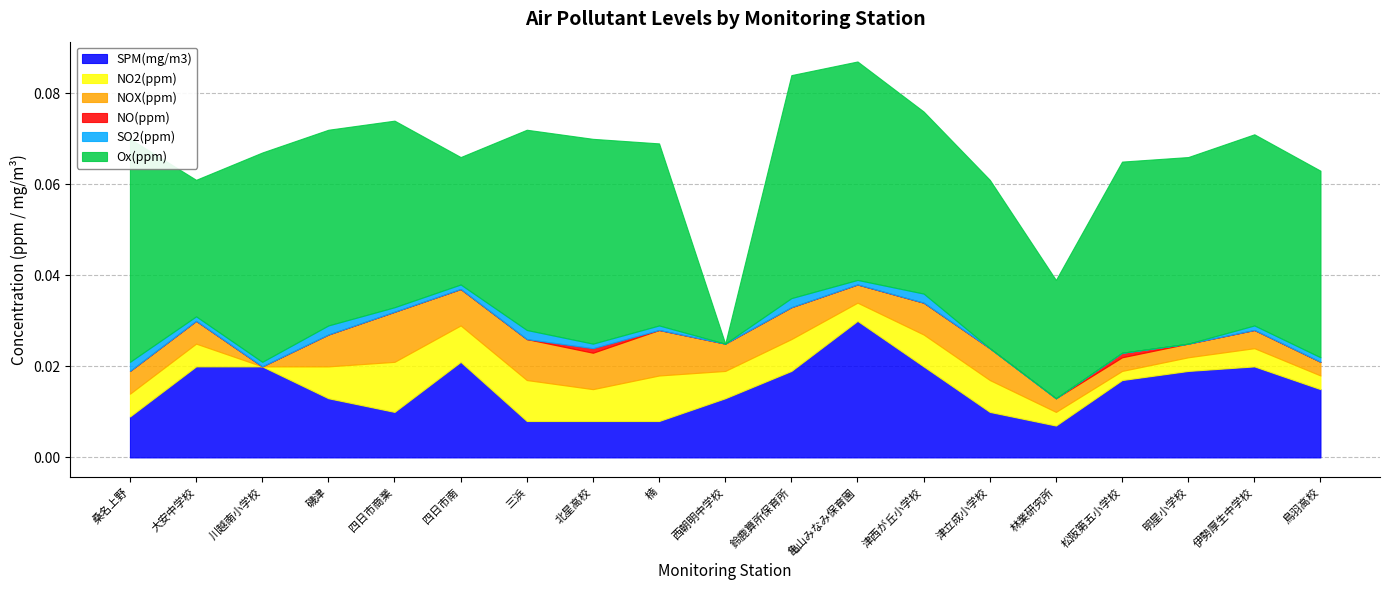

Which category has the highest value in the SPM(mg/m3) series?

亀山みなみ保育園